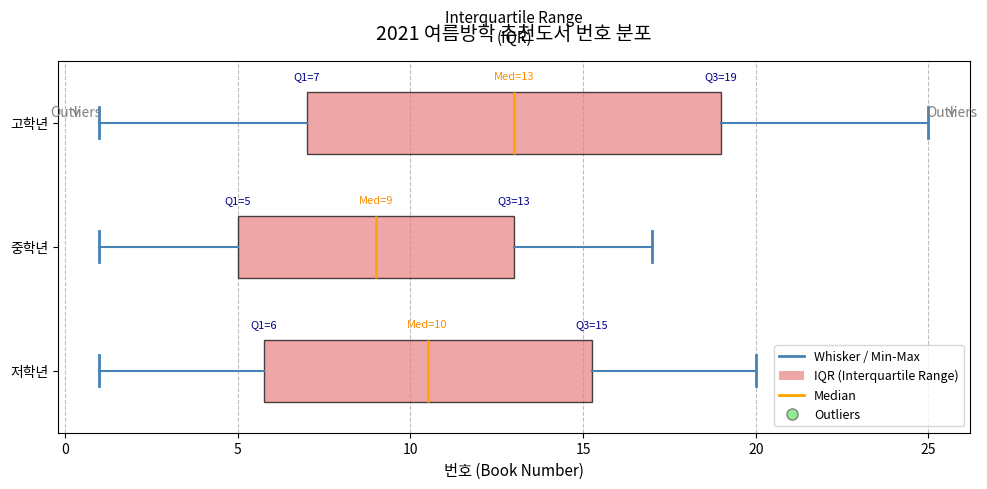

Which box is the widest, from its left edge to its right edge?

고학년